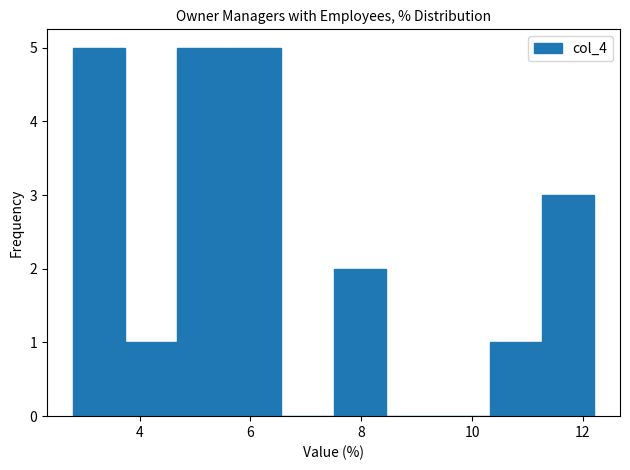

Reading left to right, list every bar in this chart as the range it spans on the x-axis followed by its height. Neither the bar edges nor the heights are printed on the chart, so give them approximately, as read against the axes.

2.80 to 3.74: 5
3.74 to 4.68: 1
4.68 to 5.62: 5
5.62 to 6.56: 5
6.56 to 7.50: 0
7.50 to 8.44: 2
8.44 to 9.38: 0
9.38 to 10.32: 0
10.32 to 11.26: 1
11.26 to 12.20: 3